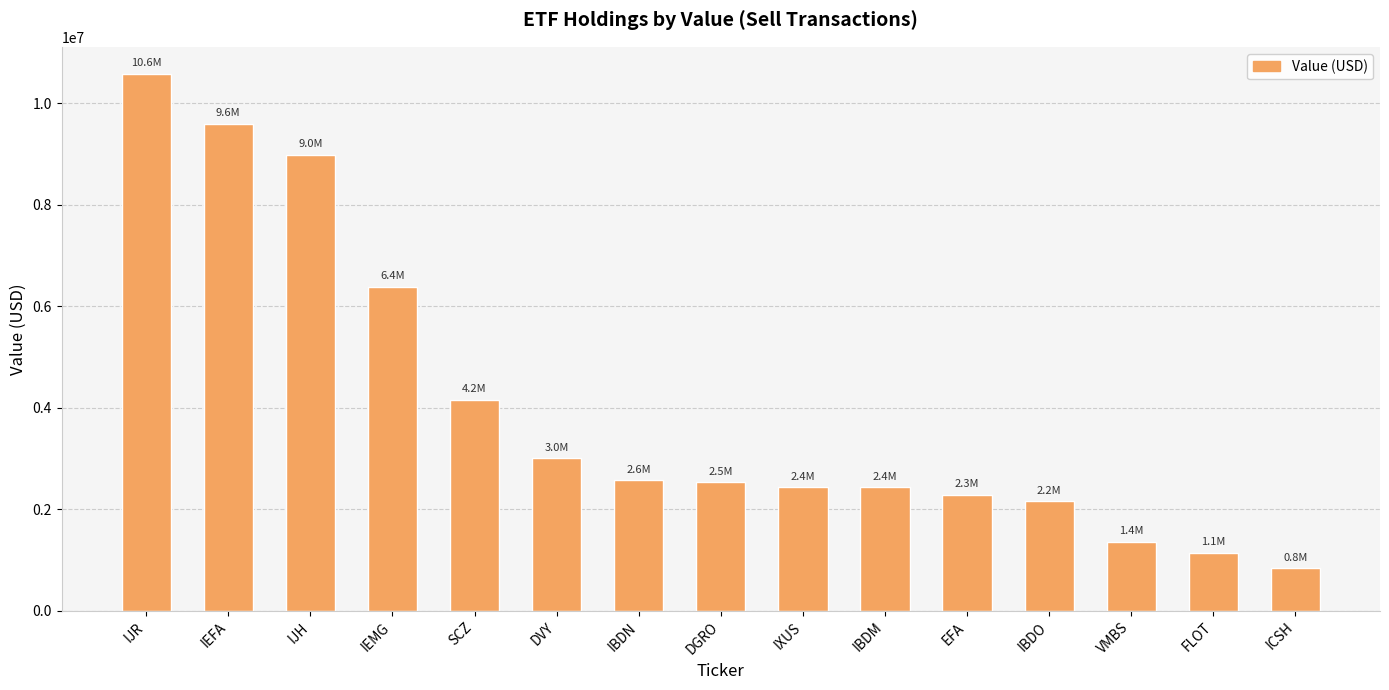

At which category does the chart reach its minimum across all series?

ICSH